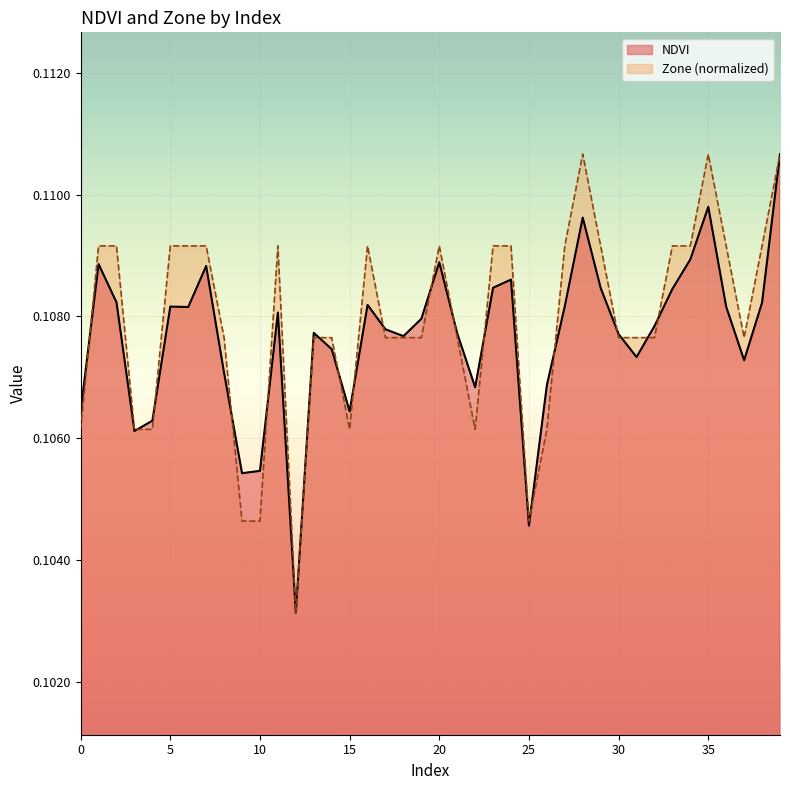

Which series has the largest range (max minus min)?

NDVI